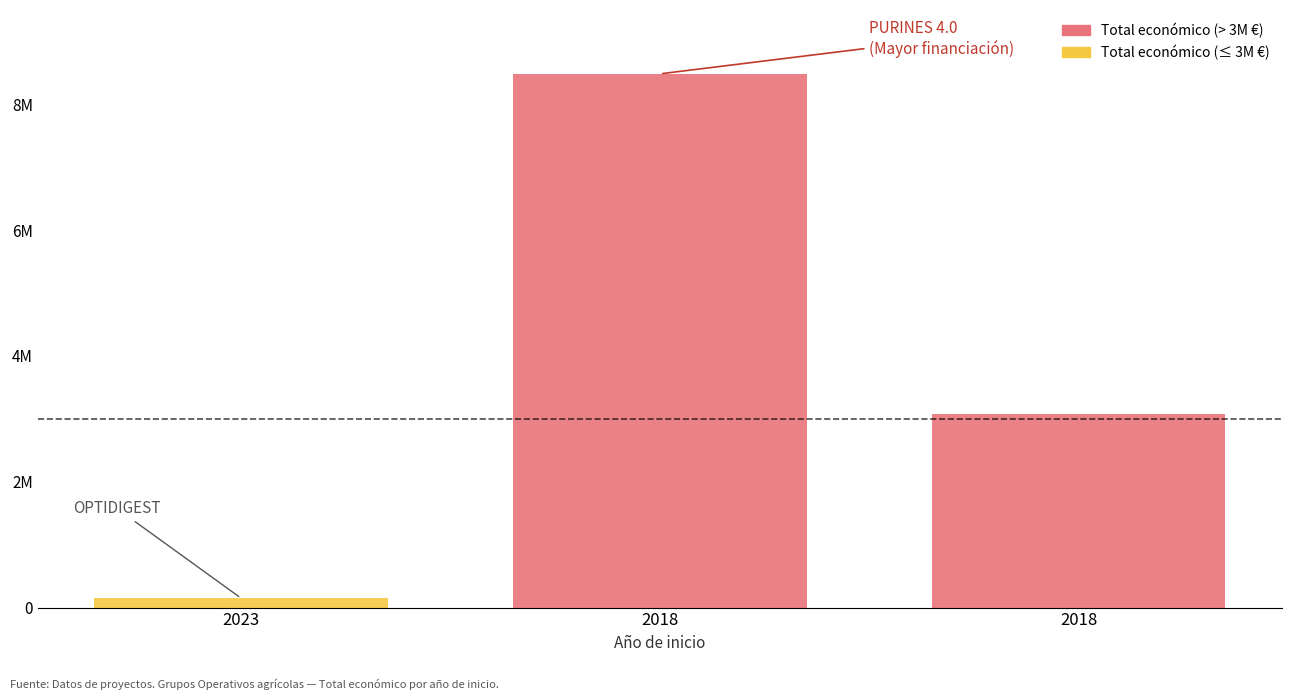

Does the chart contain stacked bars?

No